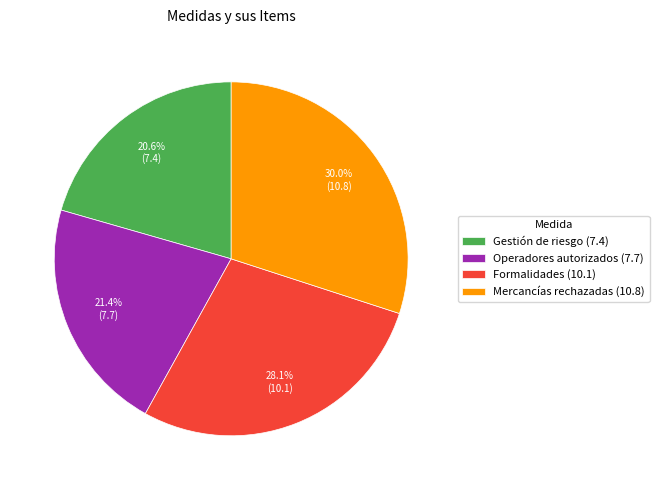

Count the number of slices in the pie.

4